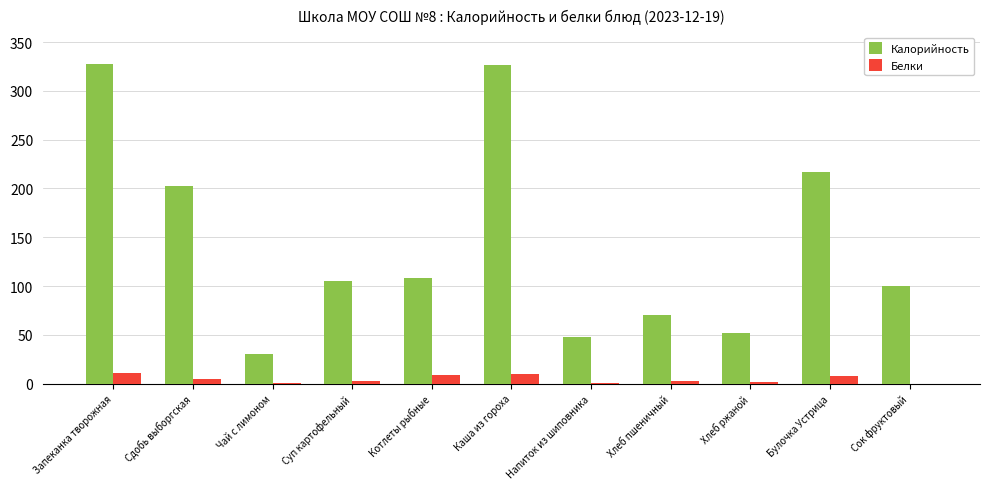

Which series has the largest total across all categories?

Калорийность